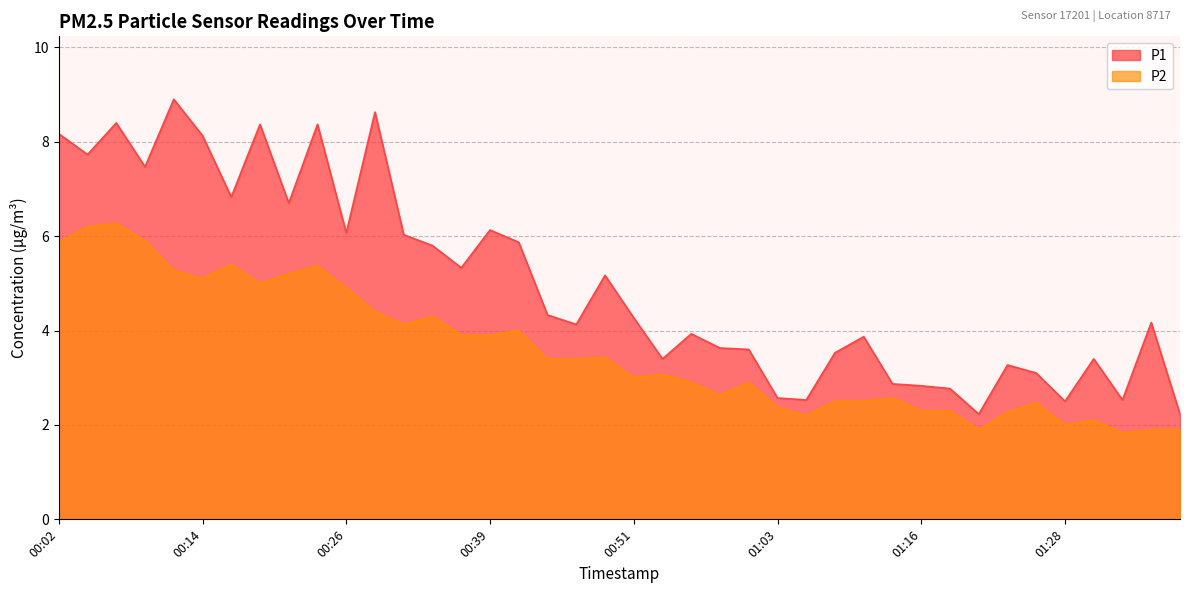

The value of P2 at 01:21 is 1.9. True or false?

True